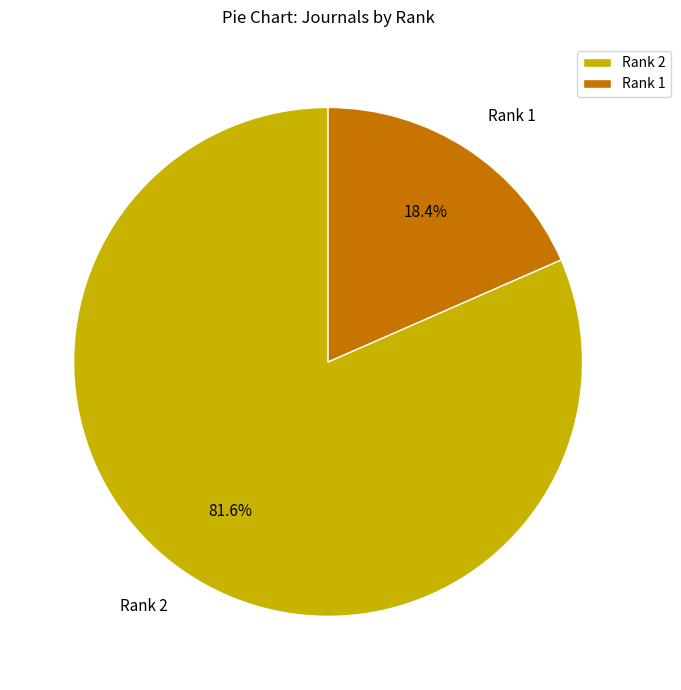

To the nearest percent, what is the combined percentage of Rank 1 and Rank 2?

100%